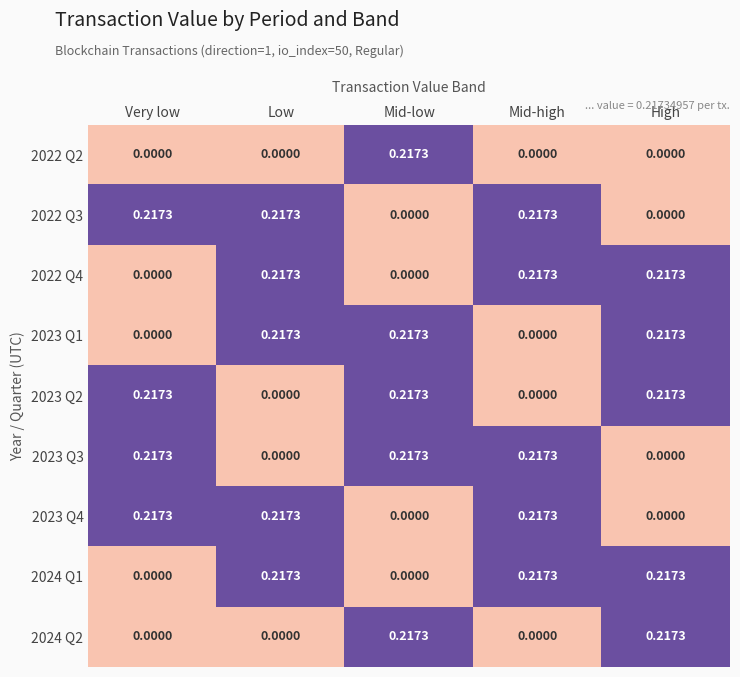

How many series are shown in this chart?

9